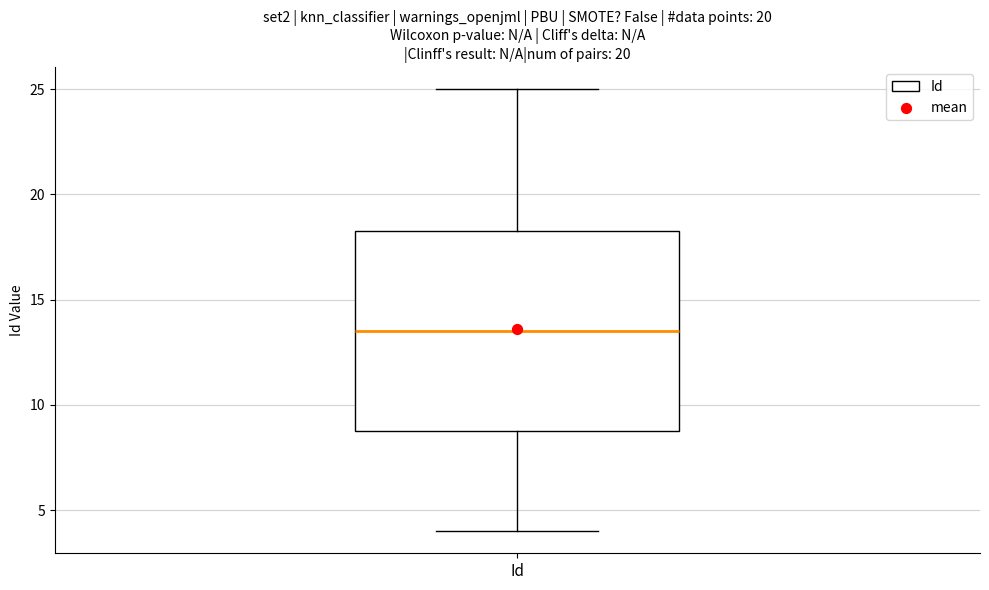

Where does the upper whisker of the box for Id end on the y-axis? The values are not printed on the chart, so give them approximately, as read against the axis.

25.0